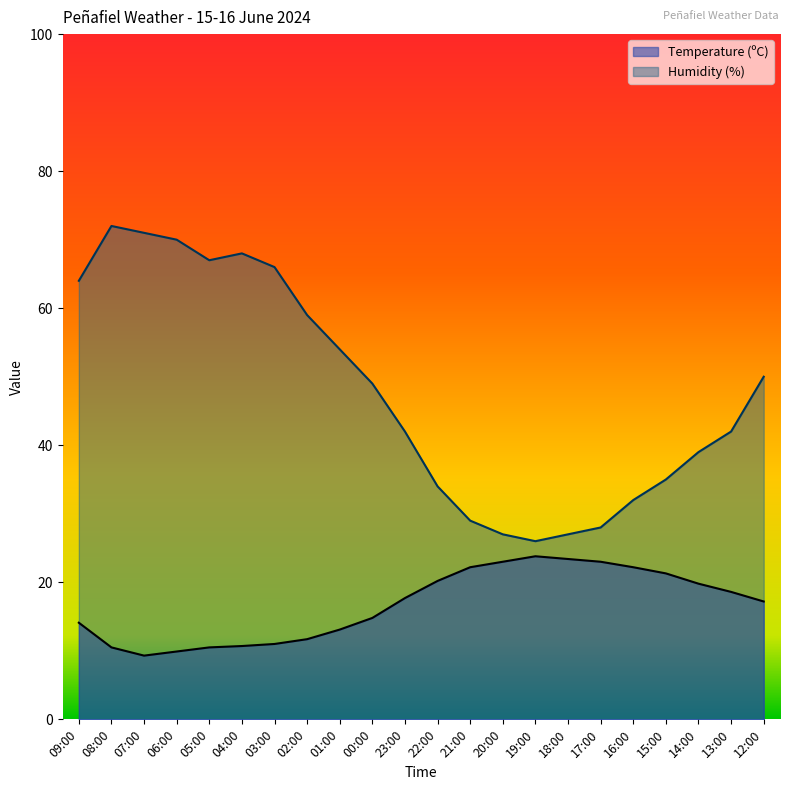

Where is Humidity (%) nearest to the value 49?

00:00